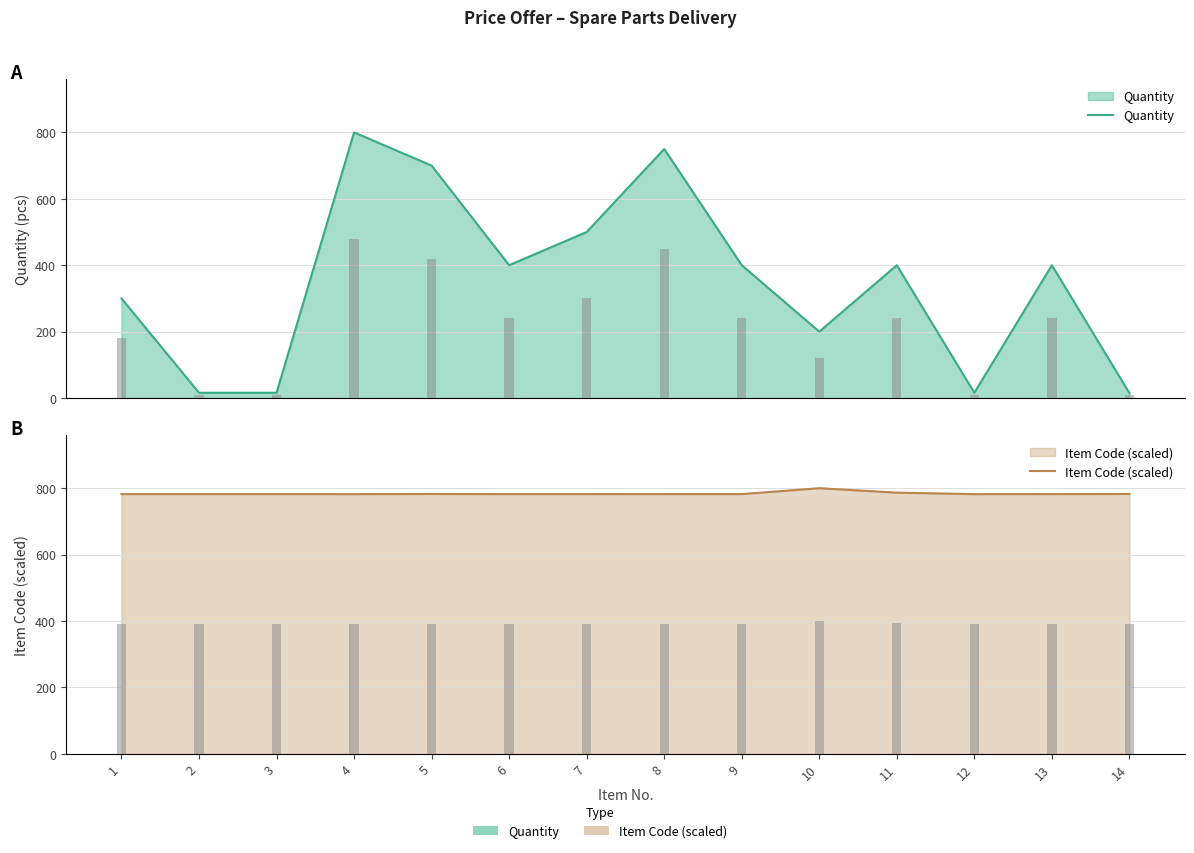

How many series are shown in this chart?

2